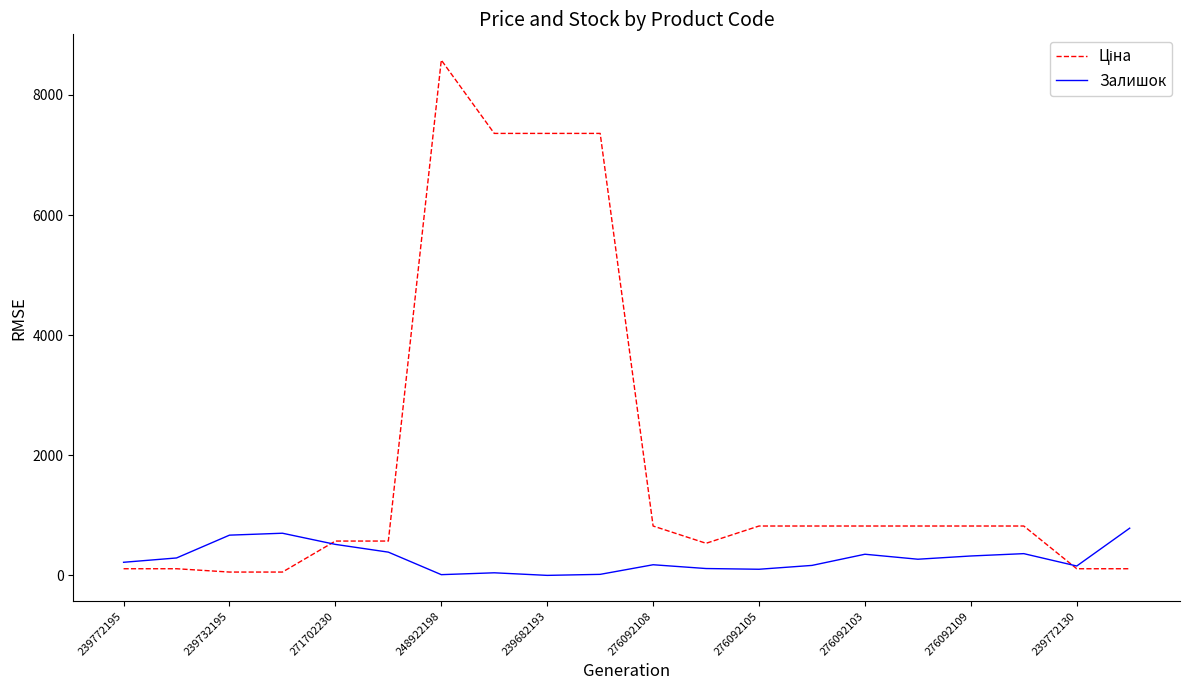

What is the difference between the maximum and second lowest values in the Залишок series?

774.0